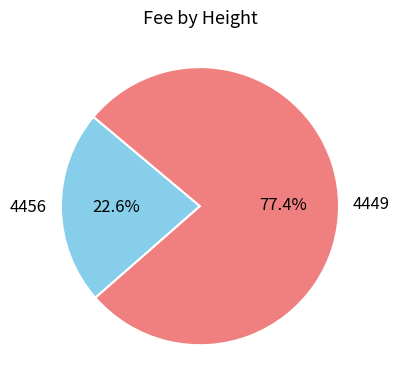

Is it true that 4449 is 77% of the pie?

True